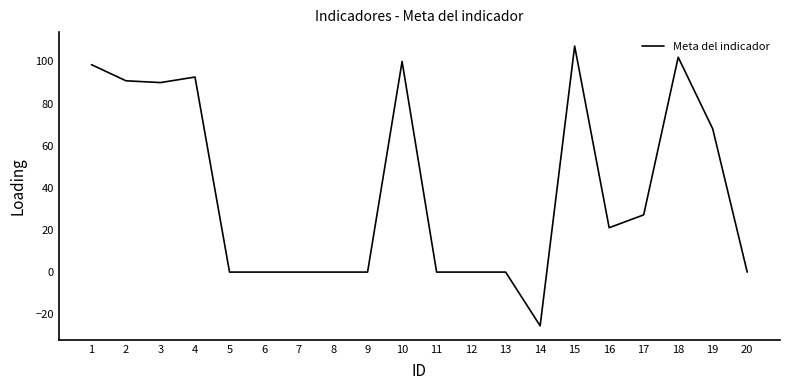

True or false: there are more than 2 points higher than both neighbors.

True